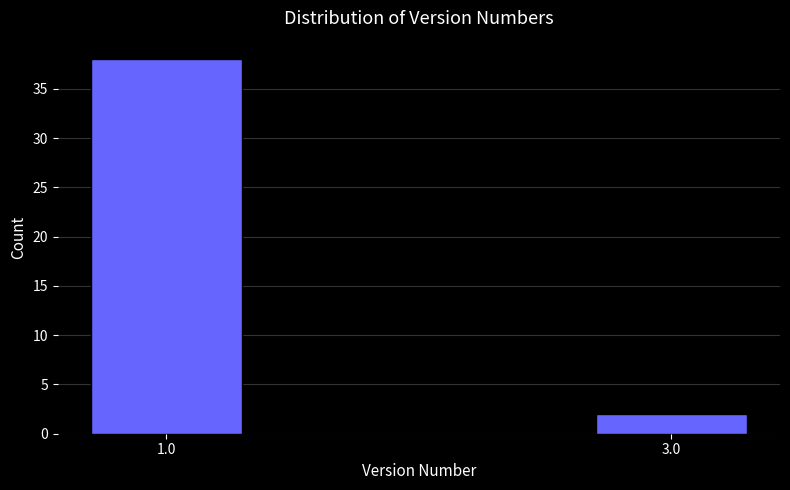

Reading right to left, extract all data points from this chart.

2	38